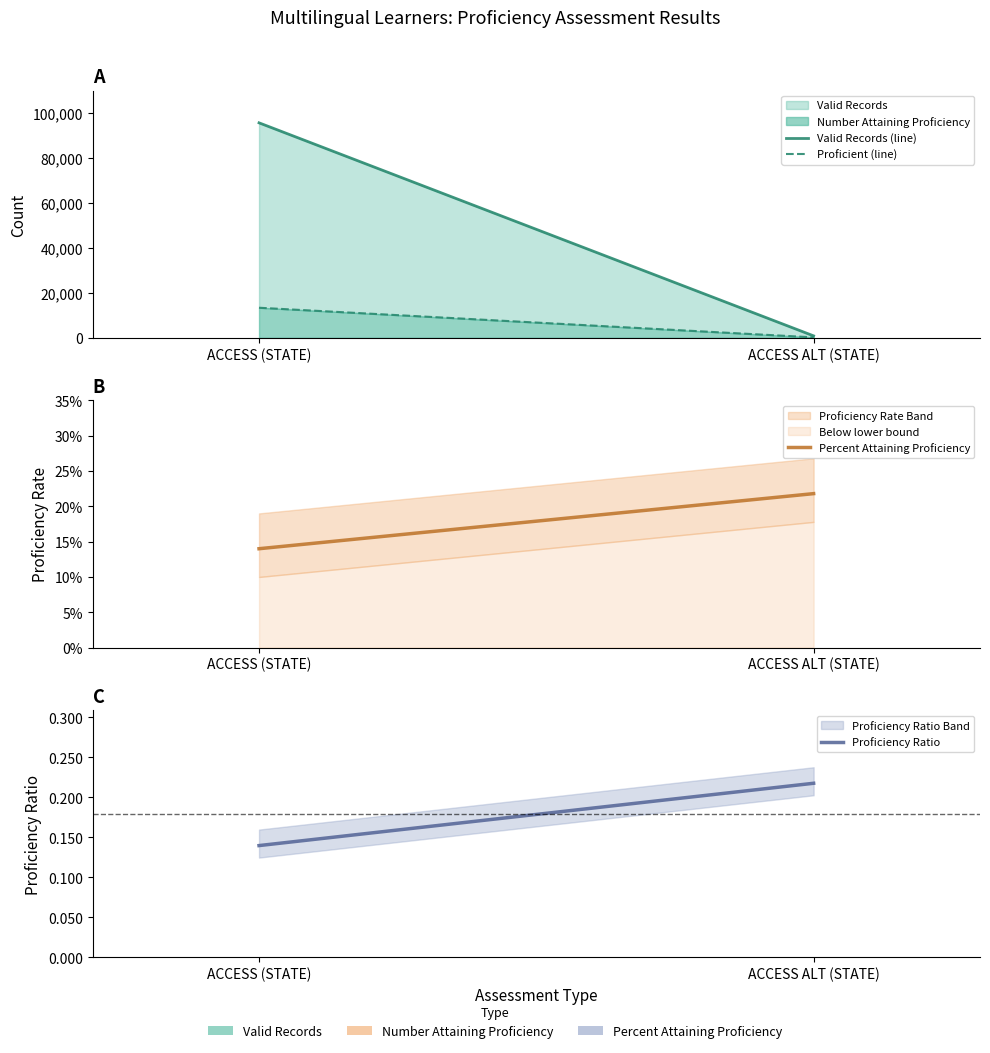

Reading right to left, list all the values displayed in this chart.

Valid Records (line): ACCESS ALT (STATE)=850.0	ACCESS (STATE)=95772.0
Proficient (line): ACCESS ALT (STATE)=185.0	ACCESS (STATE)=13385.0
Percent Attaining Proficiency: ACCESS ALT (STATE)=0.2	ACCESS (STATE)=0.1
Proficiency Ratio: ACCESS ALT (STATE)=0.2	ACCESS (STATE)=0.1